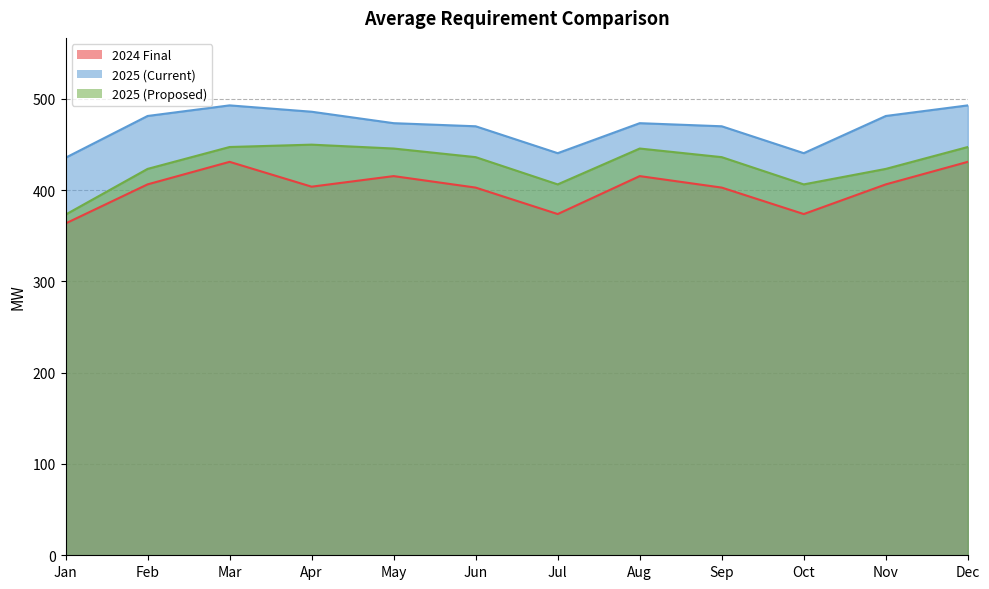

How many interior local valleys does the 2025 (Proposed) series have?

2